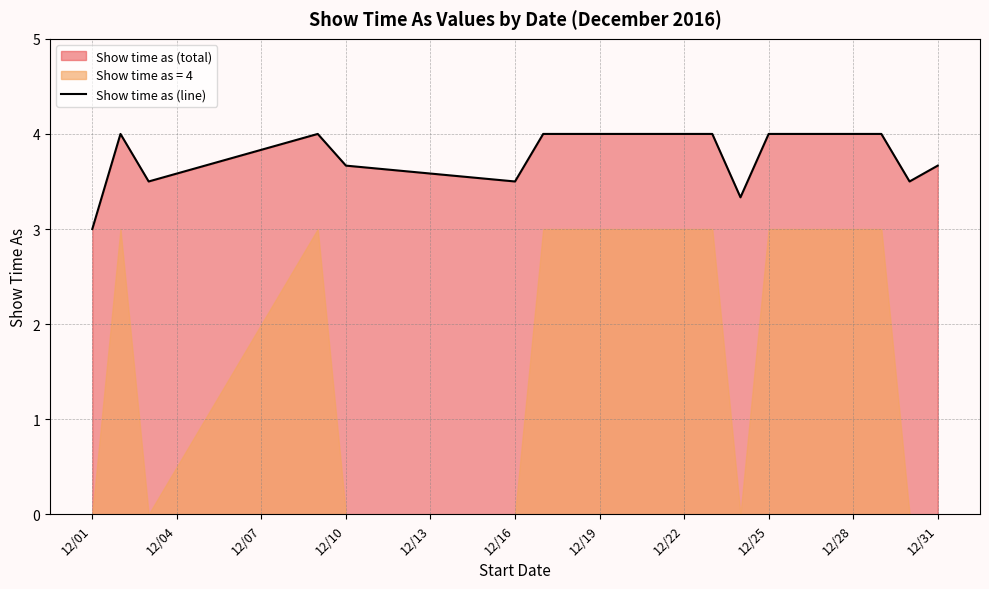

What is the difference between the second highest and second lowest values?

0.7